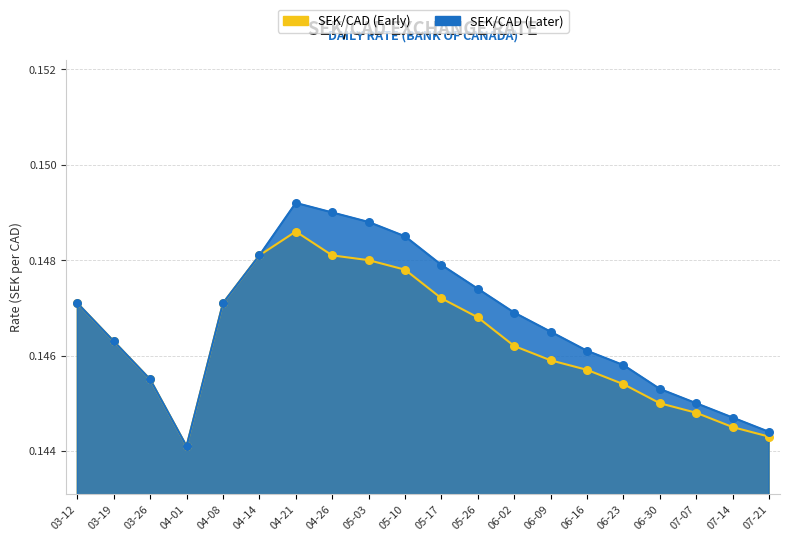

Which series reaches the maximum Y coordinate?

SEK/CAD (Later)